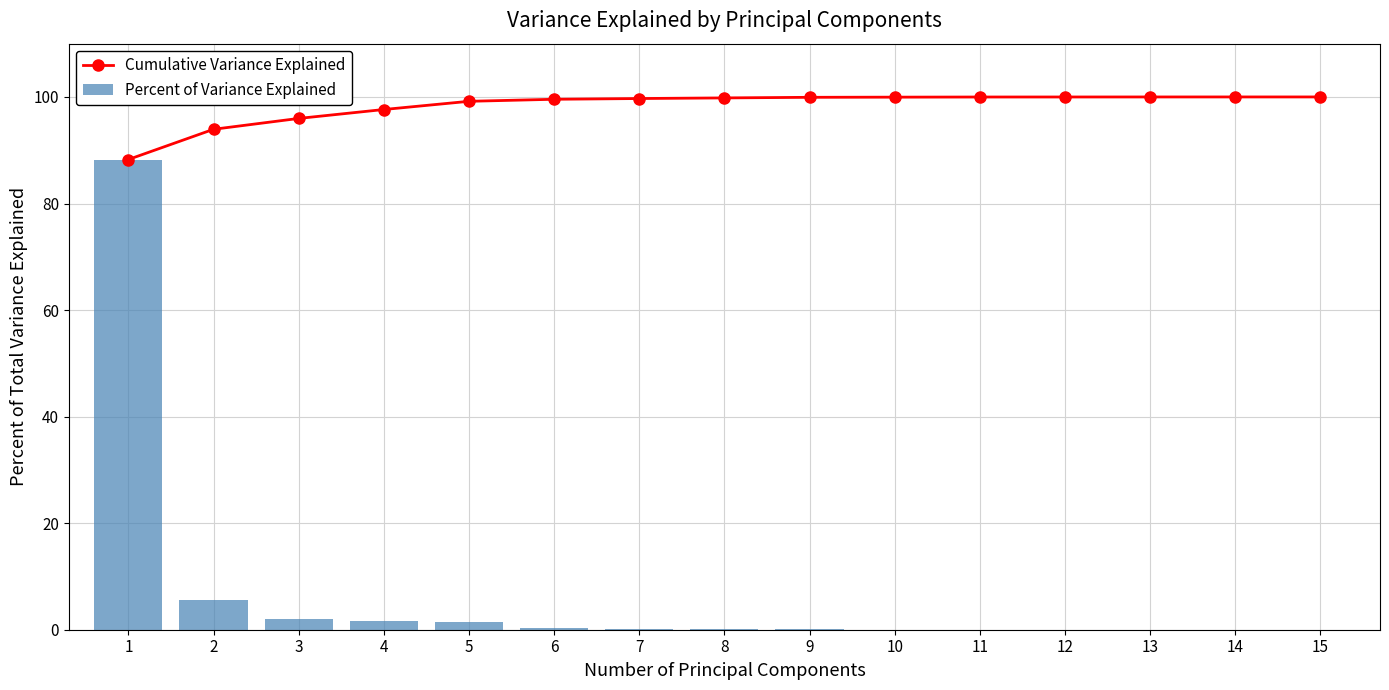

How many values in the Cumulative Variance Explained series are below 99?

4